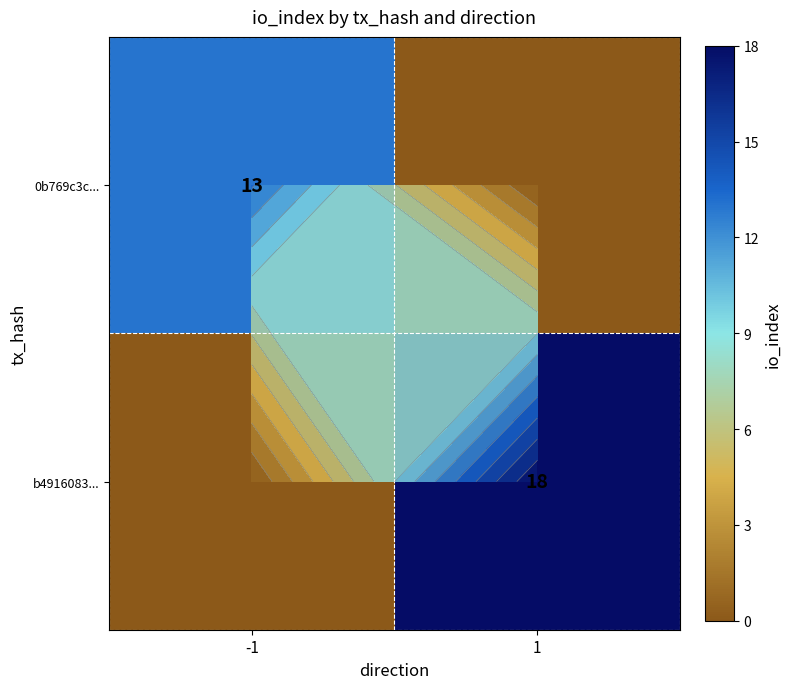

Between 1 and -1, which is larger?

-1